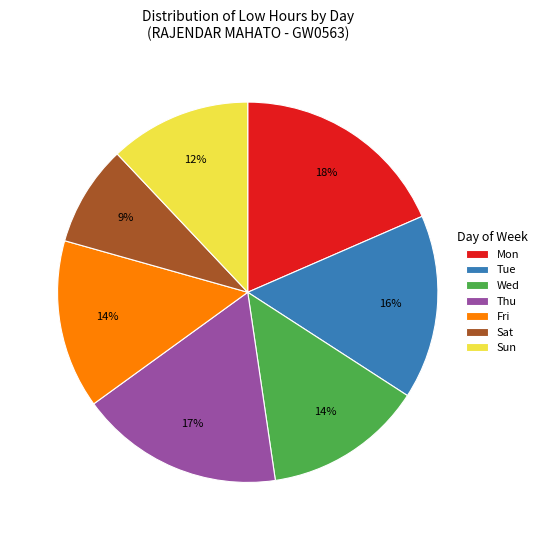

Do Sat and Sun together represent more than half of the pie?

No